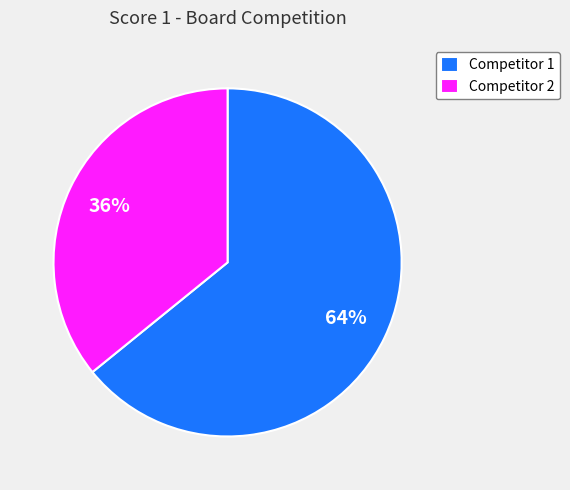

Between Competitor 1 and Competitor 2, which is larger?

Competitor 1